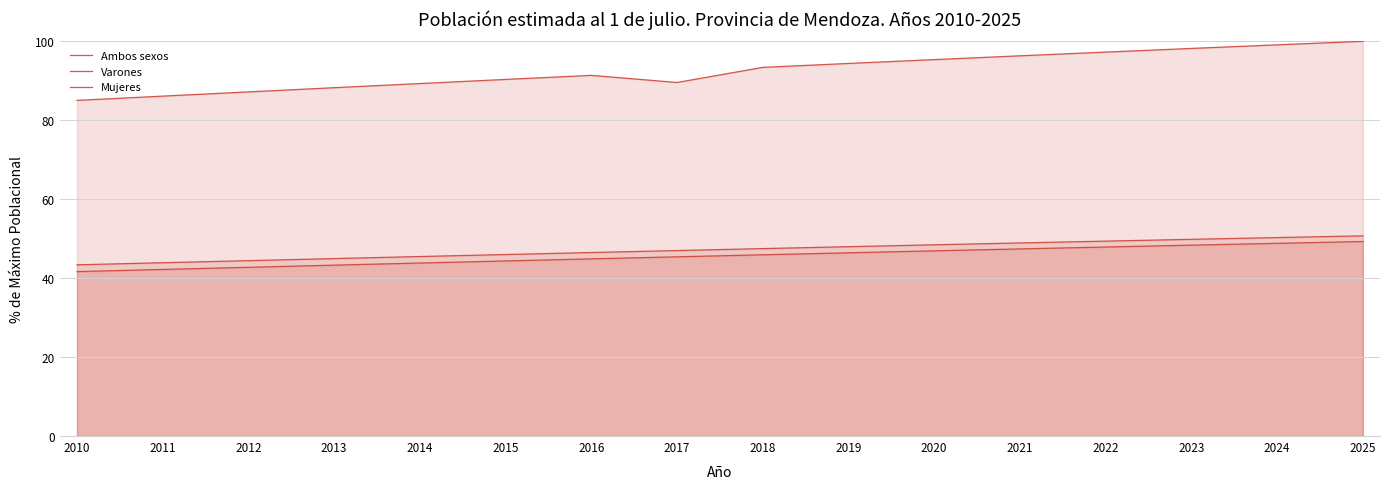

How many data points in Varones are above 45?

9